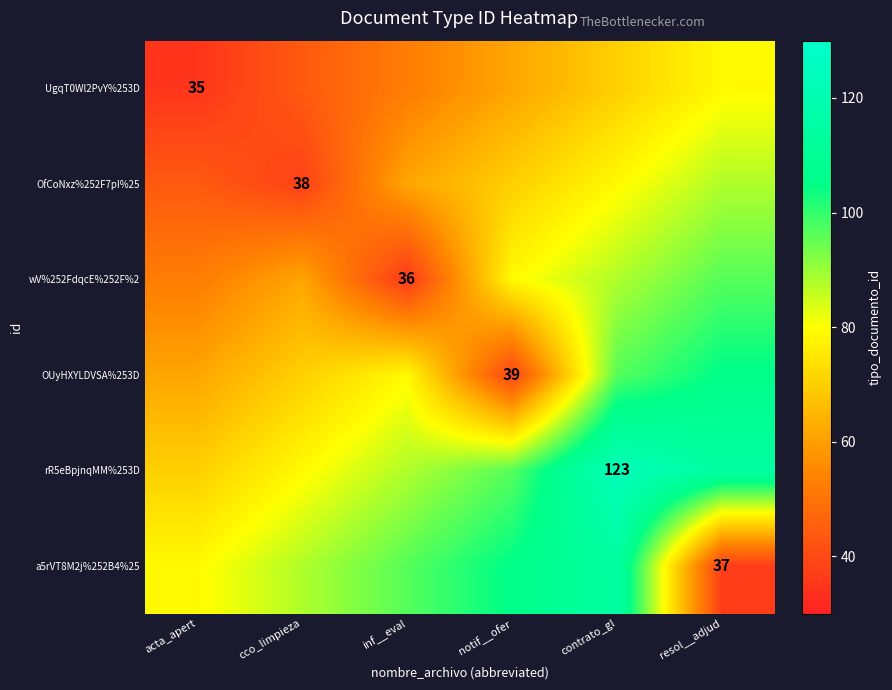

How many data points in wV%252FdqcE%252F%2 are less than 79?

3